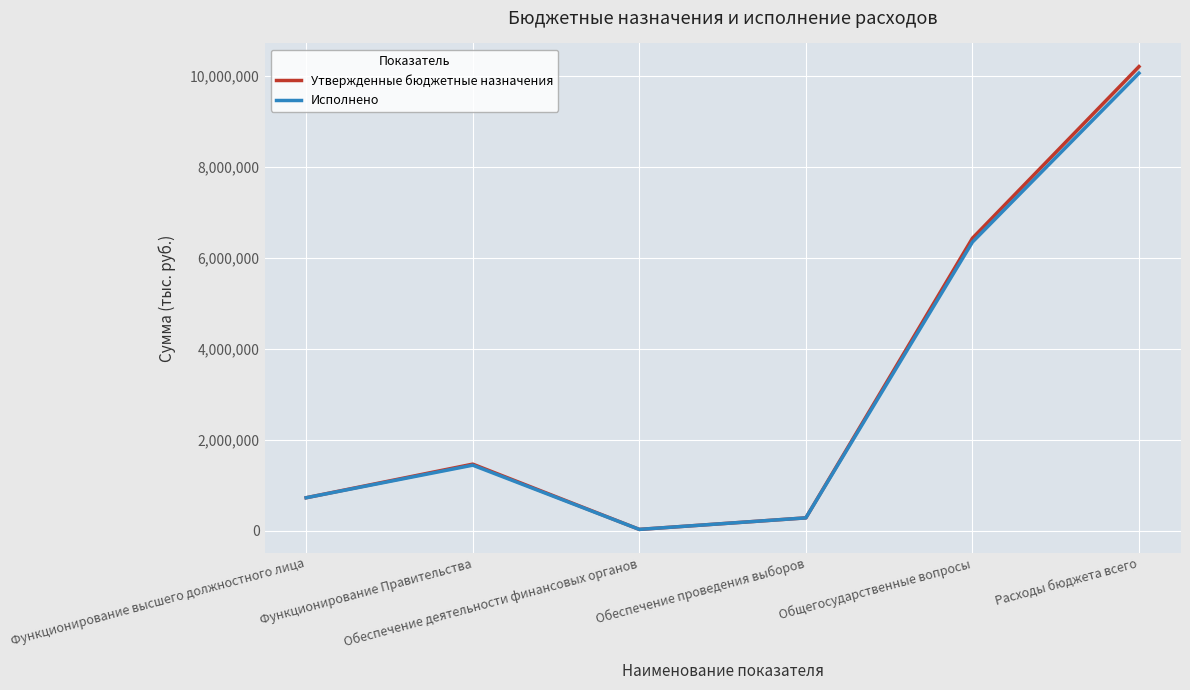

Reading right to left, transcribe all the data shown in this chart.

Утвержденные бюджетные назначения: 10202997.6	6429798.1	283000.0	29510.0	1464125.6	725336.6
Исполнено: 10057467.5	6345051.4	283000.0	29510.0	1441382.6	725336.6